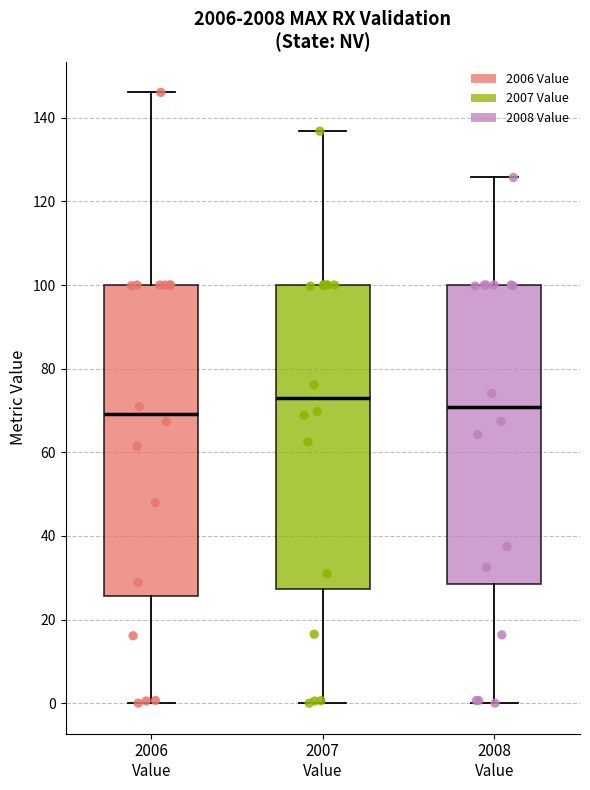

Where does the median line of the box for 2007 Value sit on the y-axis? The values are not printed on the chart, so give them approximately, as read against the axis.

72